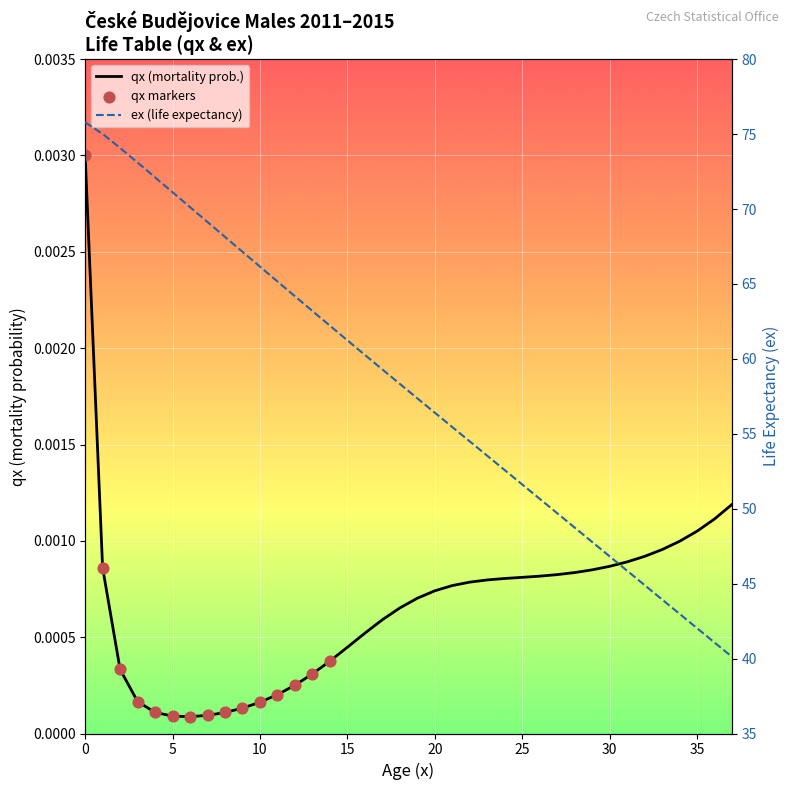

Which series contains the lowest Y value?

qx